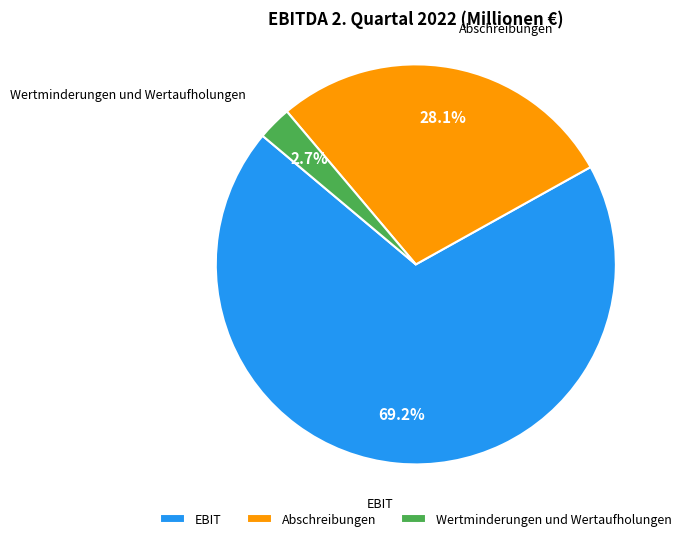

Is EBIT the majority of the pie?

Yes